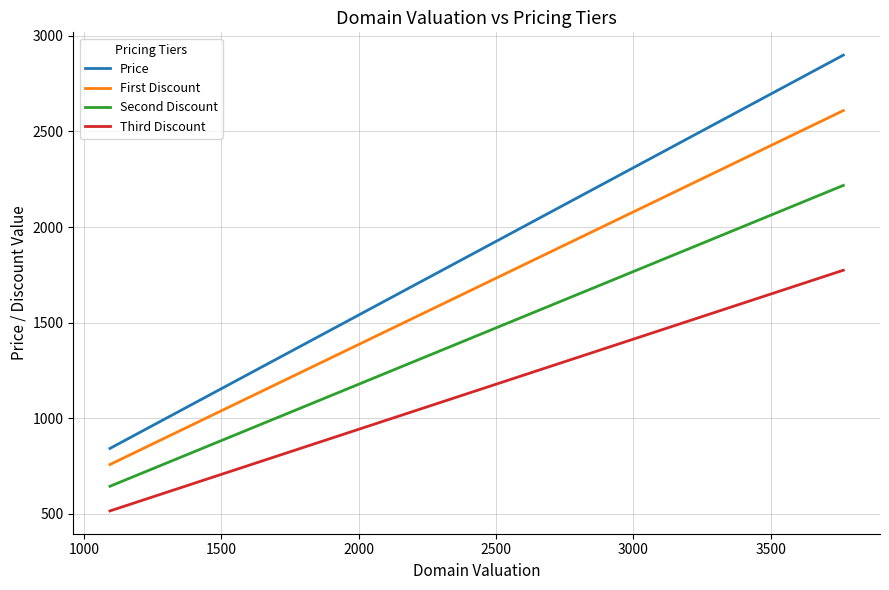

Which series has the widest spread of values?

Price